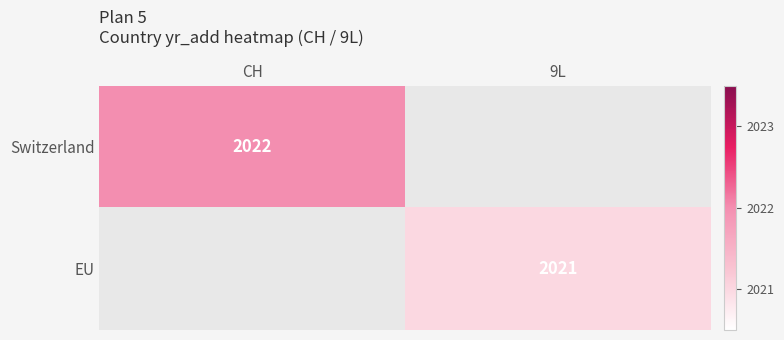

Which category has the lowest value in the EU series?

CH